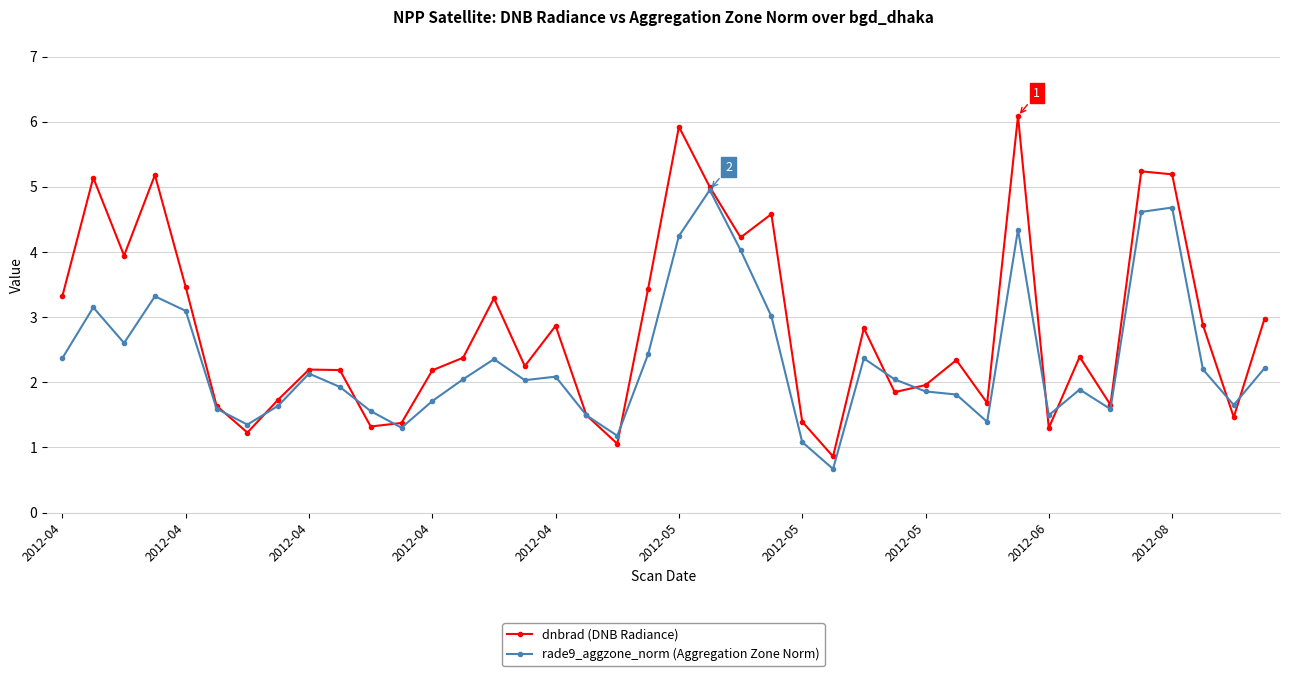

What is the minimum value for dnbrad (DNB Radiance)?

0.9